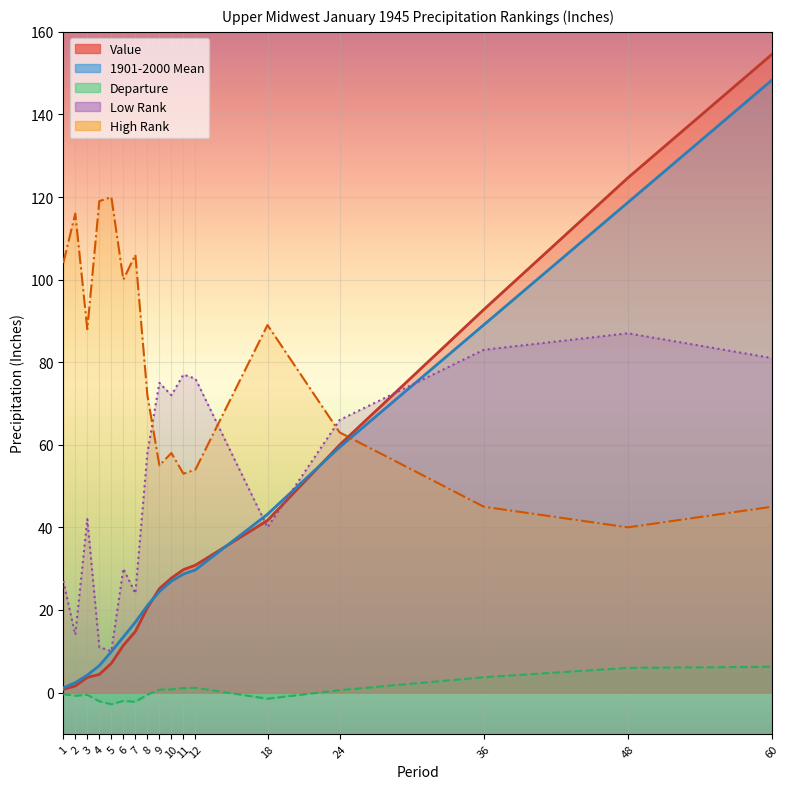

At which label does Low Rank first exceed 58?

9